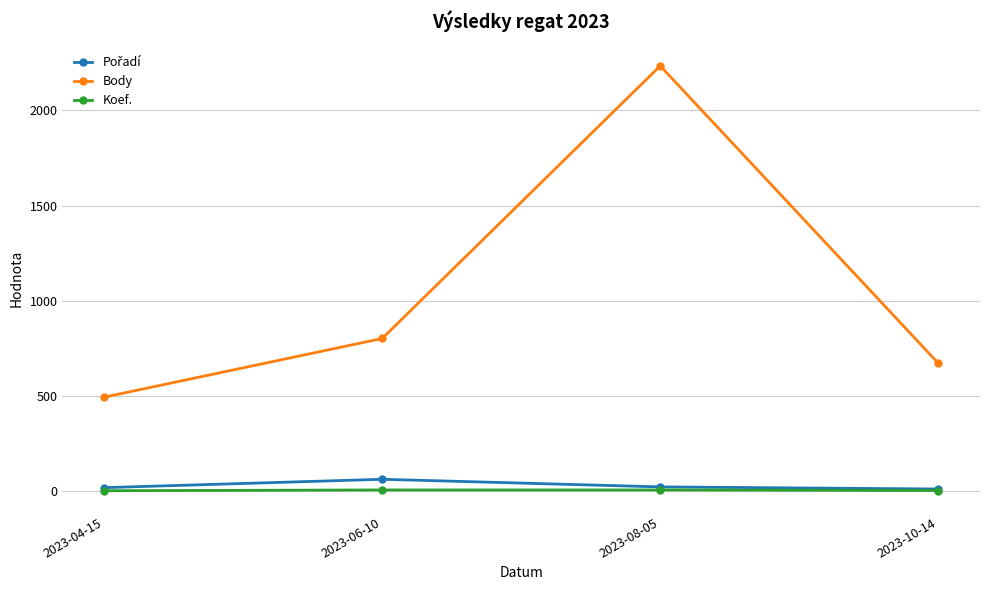

True or false: Koef. has more than 2 points higher than both neighbors.

False